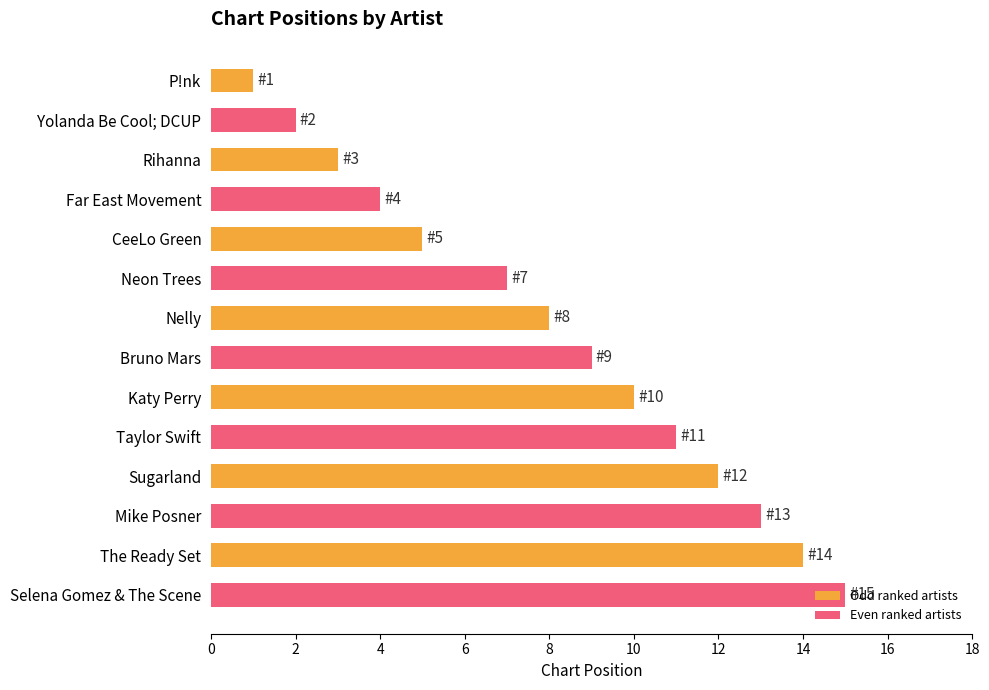

Is the value of Even ranked artists at CeeLo Green greater than the value of Odd ranked artists at Rihanna?

Yes